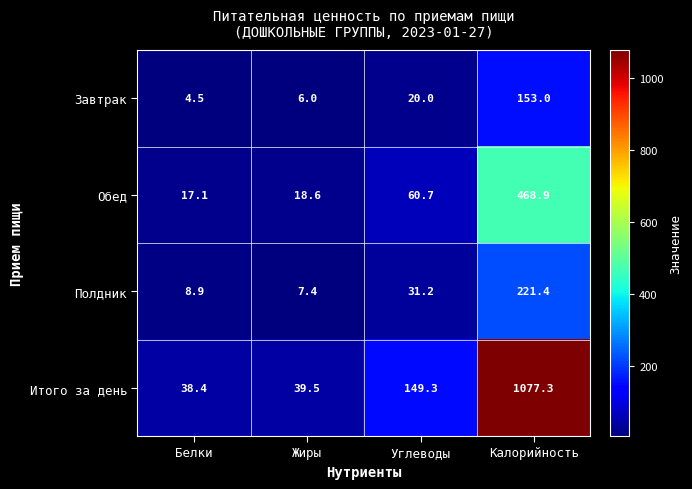

How many series are shown in this chart?

4